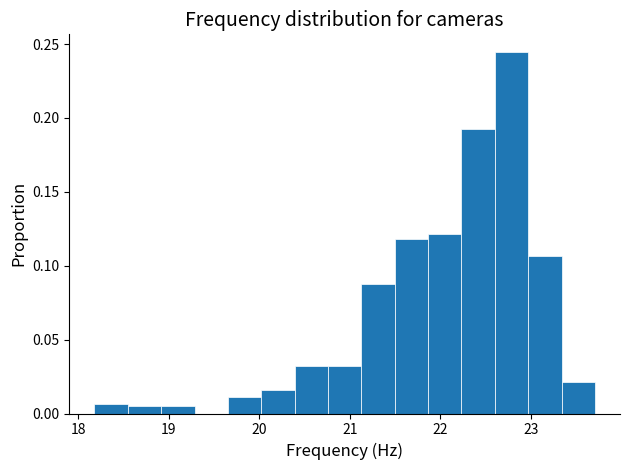

Read against the x-axis, roughly where is the centre of the tallest bar?

22.8